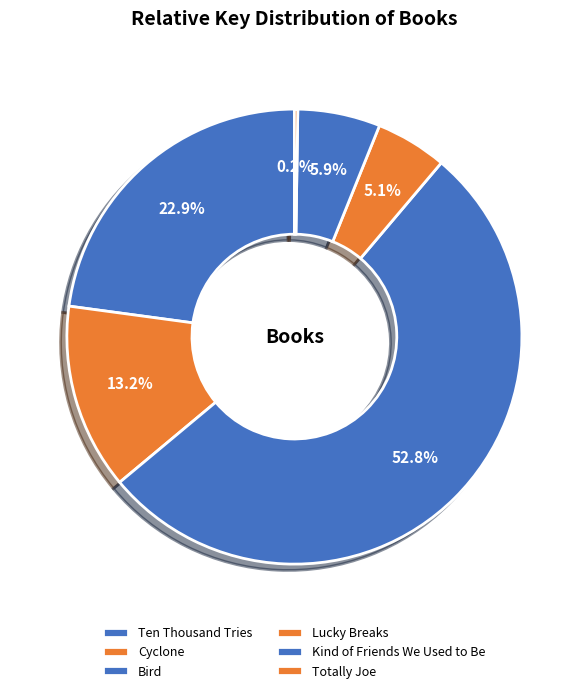

Rank the categories by value from lowest to highest.

Totally Joe, Lucky Breaks, Kind of Friends We Used to Be, Cyclone, Ten Thousand Tries, Bird